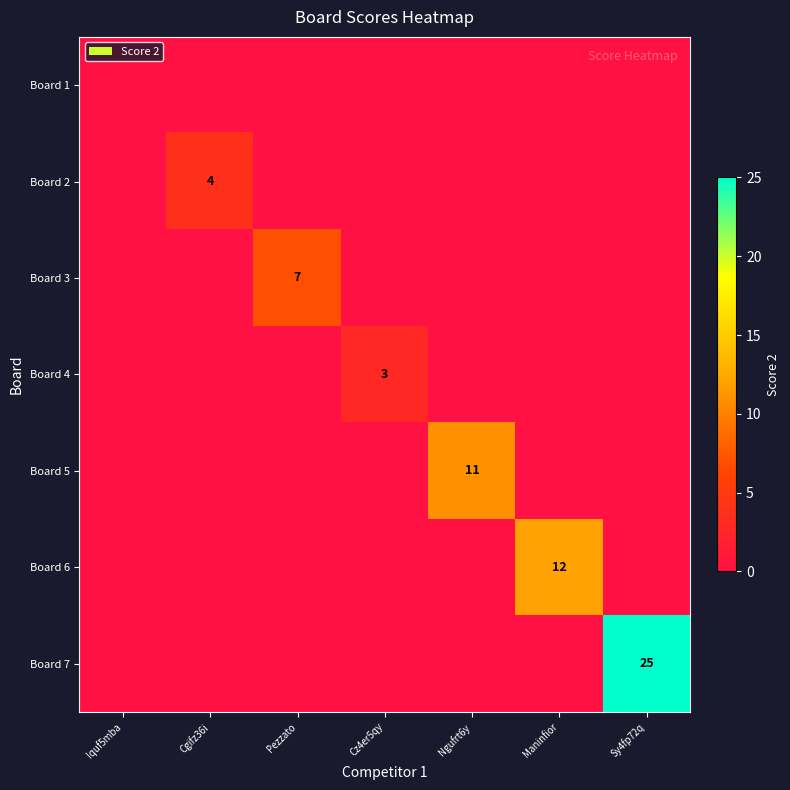

True or false: Board 7 has a value of 25 at Sy4fp72q.

True